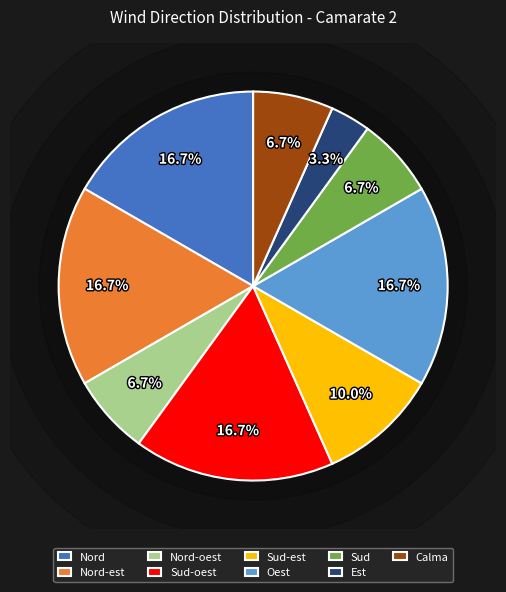

What is the change in value from Nord to Est?

-4